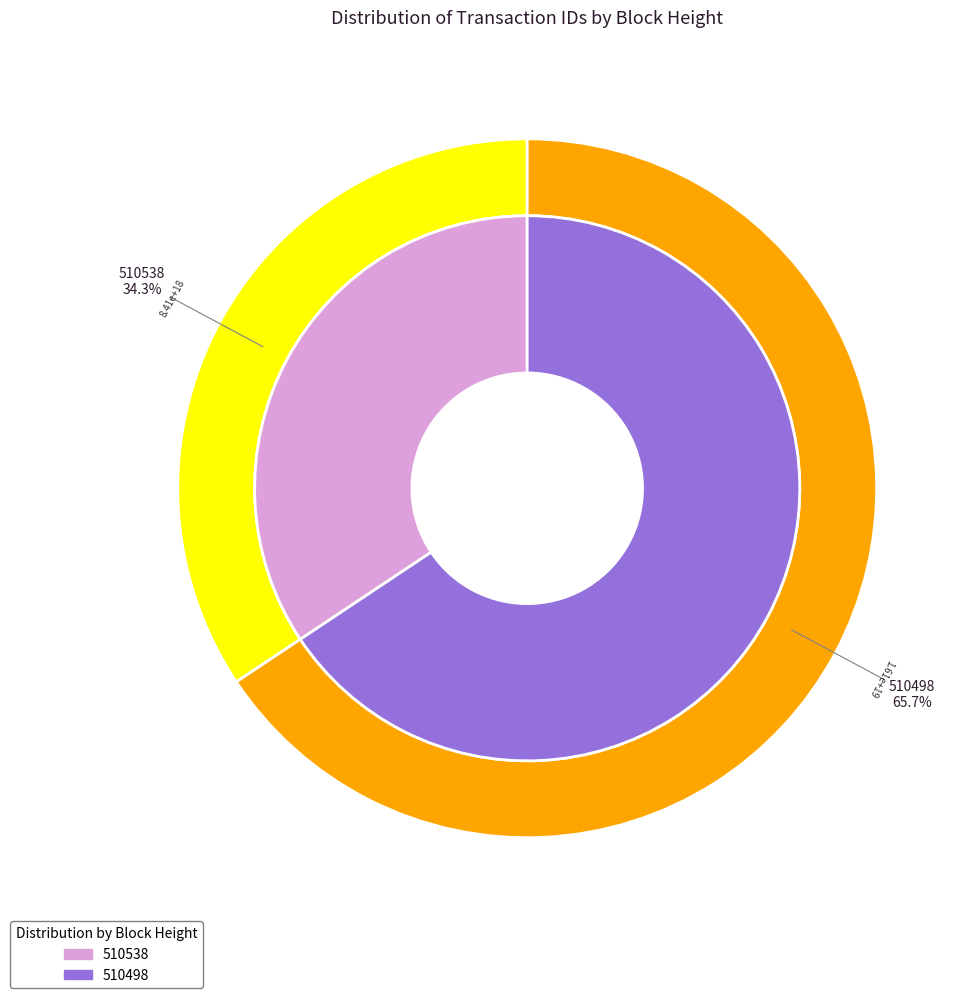

How much of the chart is everything except 510538?

65.7%